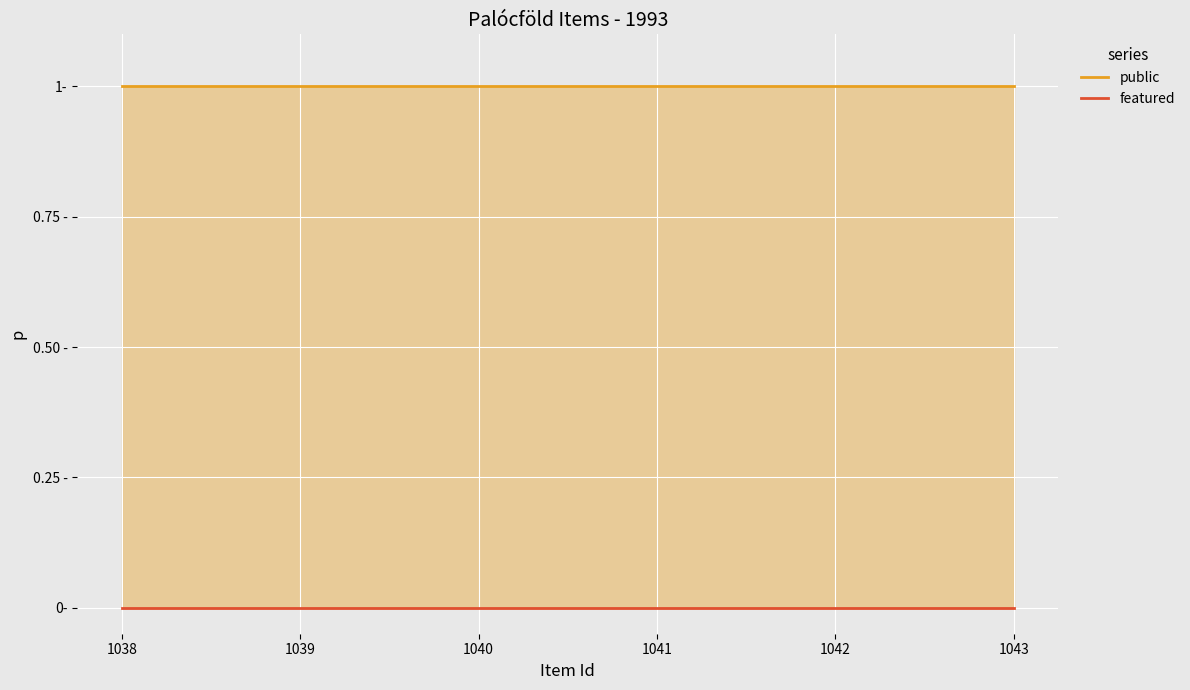

What are all the series names shown in the legend?

public, featured